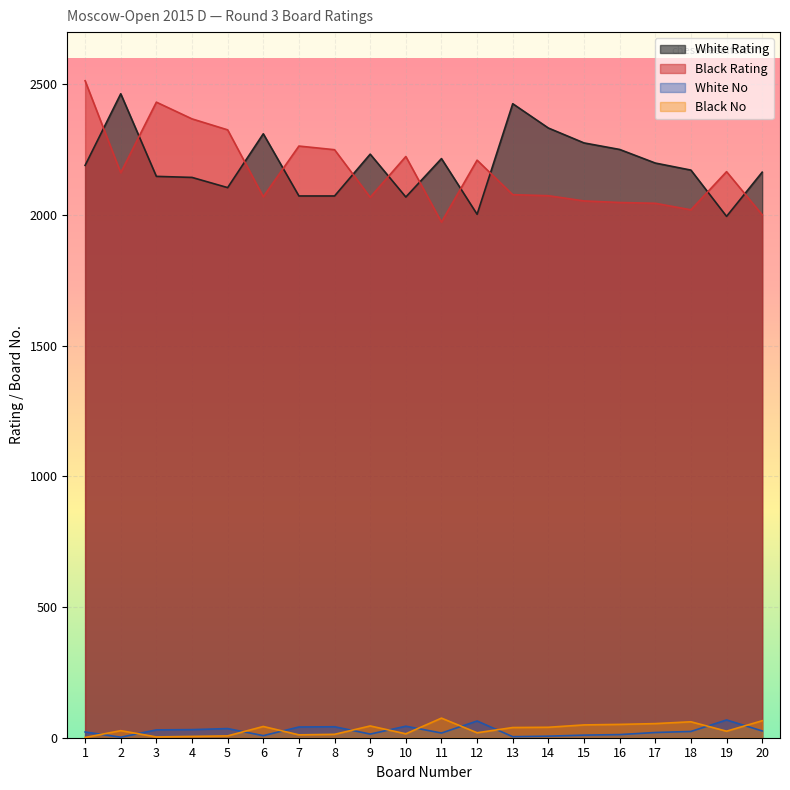

List the series in order of their peak value, lowest first.

White No, Black No, White Rating, Black Rating